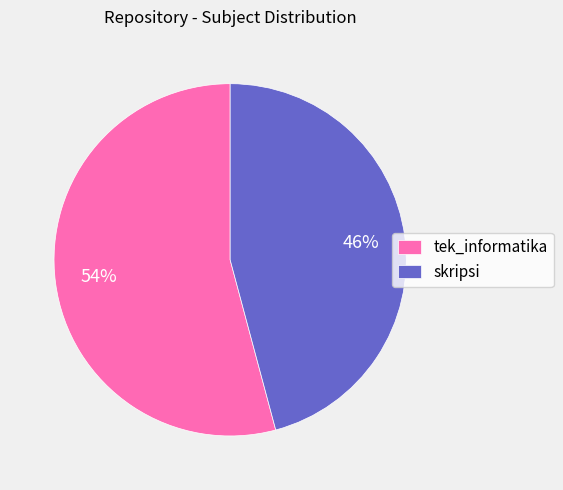

Which category accounts for the majority?

tek_informatika